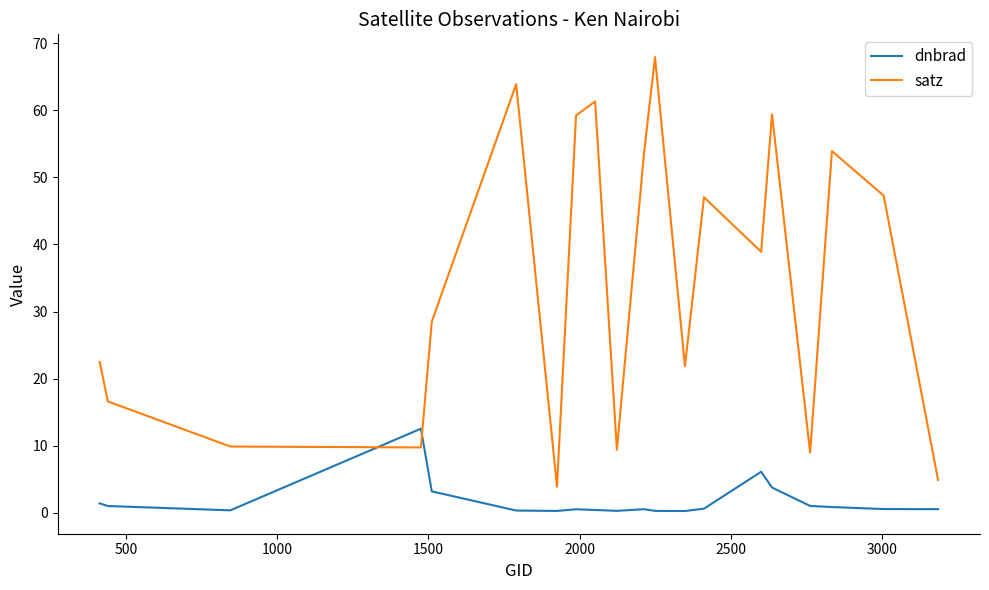

Which series has the largest total across all categories?

satz